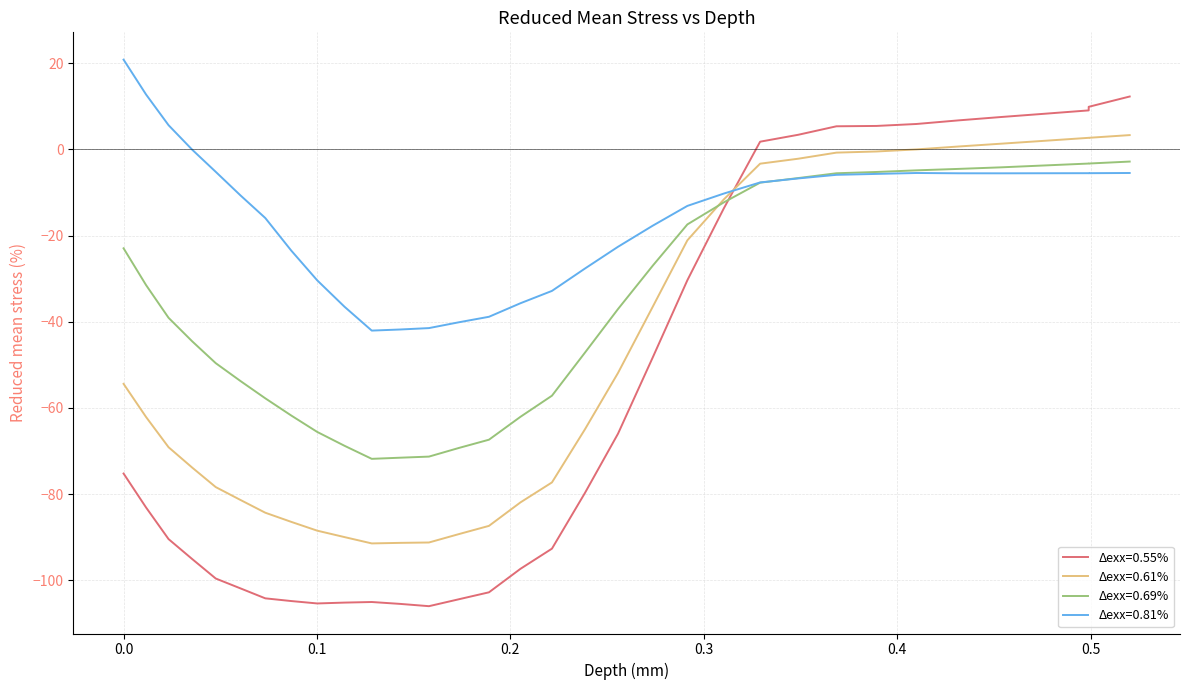

List the labels in order of Δexx=0.61% value, smallest first.

0.12833, 0.143119, 0.15791, 0.114233, 0.173429, 0.100138, 0.188948, 0.0867028, 0.0732694, 0.205231, 0.0604653, 0.0476627, 0.221514, 0.03546, 0.0232584, 0.238599, 0.0116284, 0, 0.255685, 0.27361, 0.291537, 0.310345, 0.329155, 0.348888, 0.368624, 0.389329, 0.410035, 0.431759, 0.453484, 0.476276, 0.49907, 0.49907, 0.520267